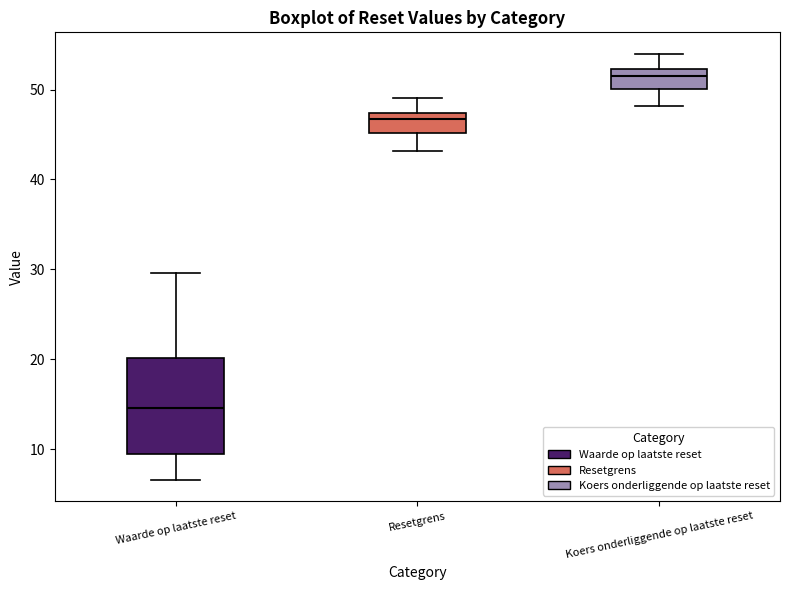

Reading left to right, read every box against the y-axis: the position of its median line, the range the box covers, and the ends of its whiskers. The values are not printed on the chart, so give them approximately, as read against the axis.

Waarde op laatste reset: median 15, box 10 to 20, whiskers 7 to 30
Resetgrens: median 47 (just below the box's upper edge), box 45 to 47, whiskers 43 to 49
Koers onderliggende op laatste reset: median 52 (just below the box's upper edge), box 50 to 52, whiskers 48 to 54